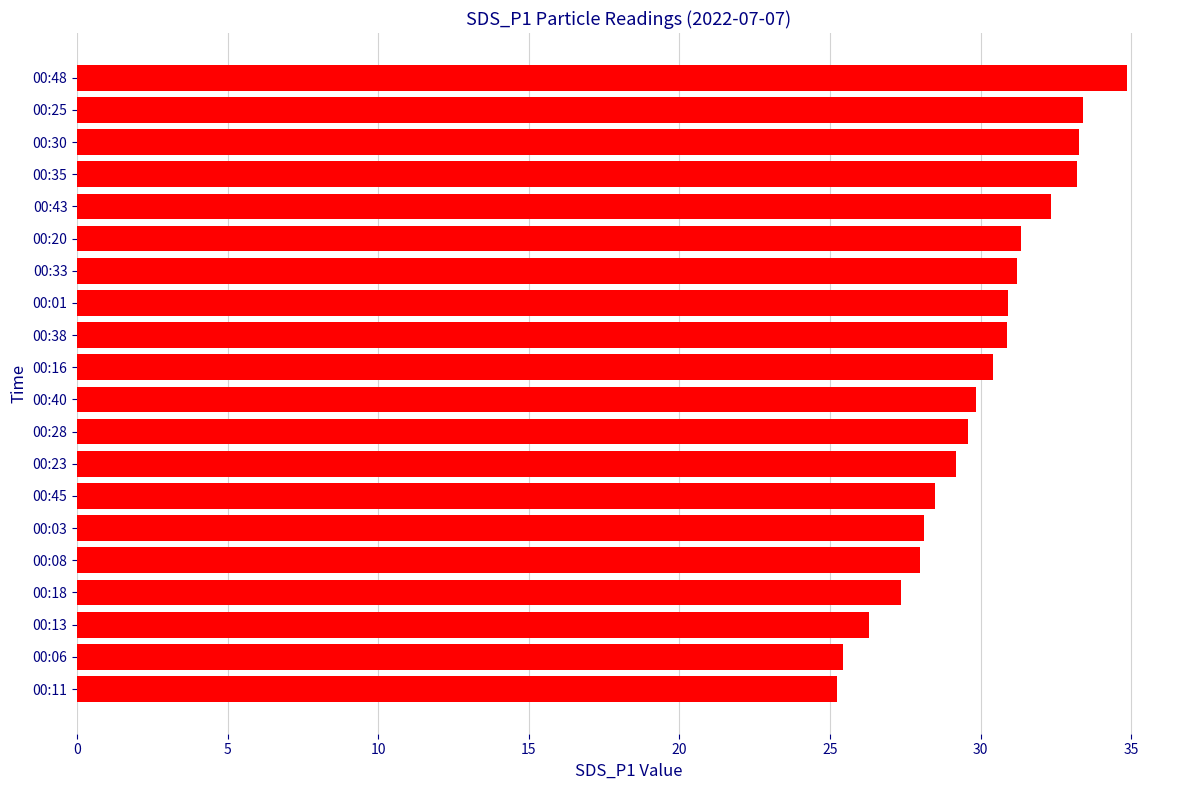

What position from the top is 00:23?

13